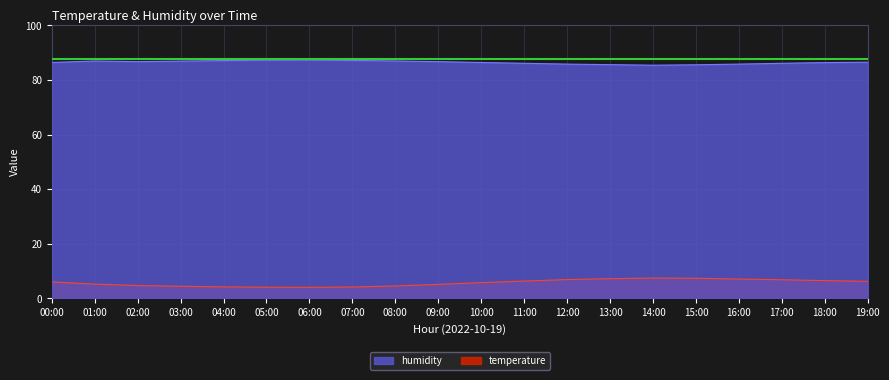

What is the difference between the maximum and minimum values in the humidity series?

1.9